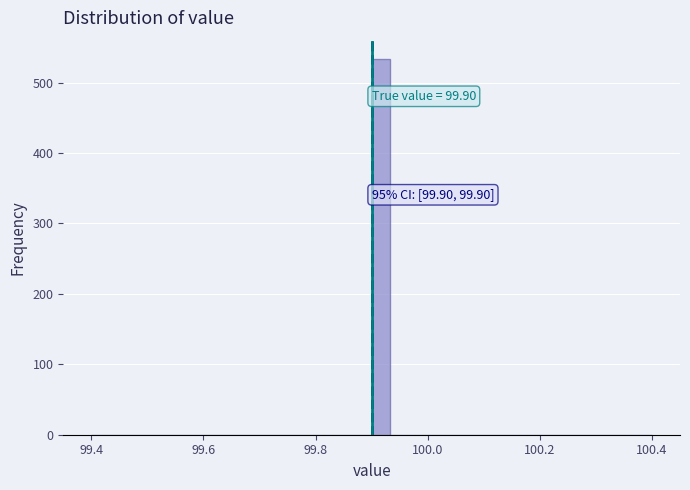

Around what value on the x-axis is the tallest bar? Give the approximate position of its centre, as read against the axis.

99.92